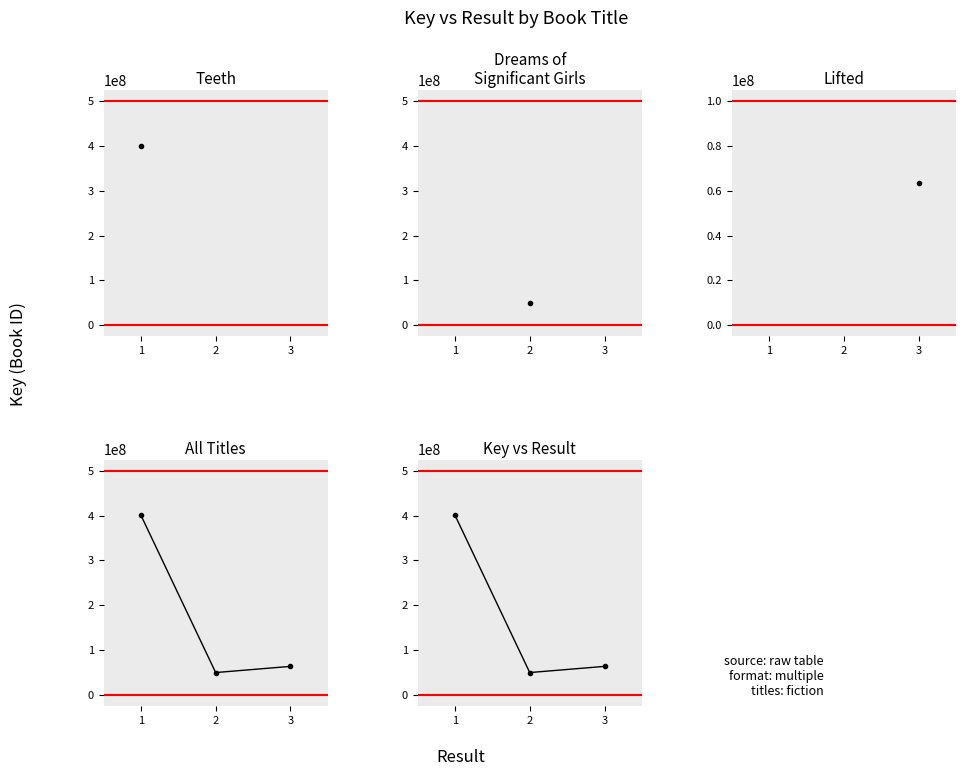

Rank the categories by Key vs Result value from highest to lowest.

1, 3, 2